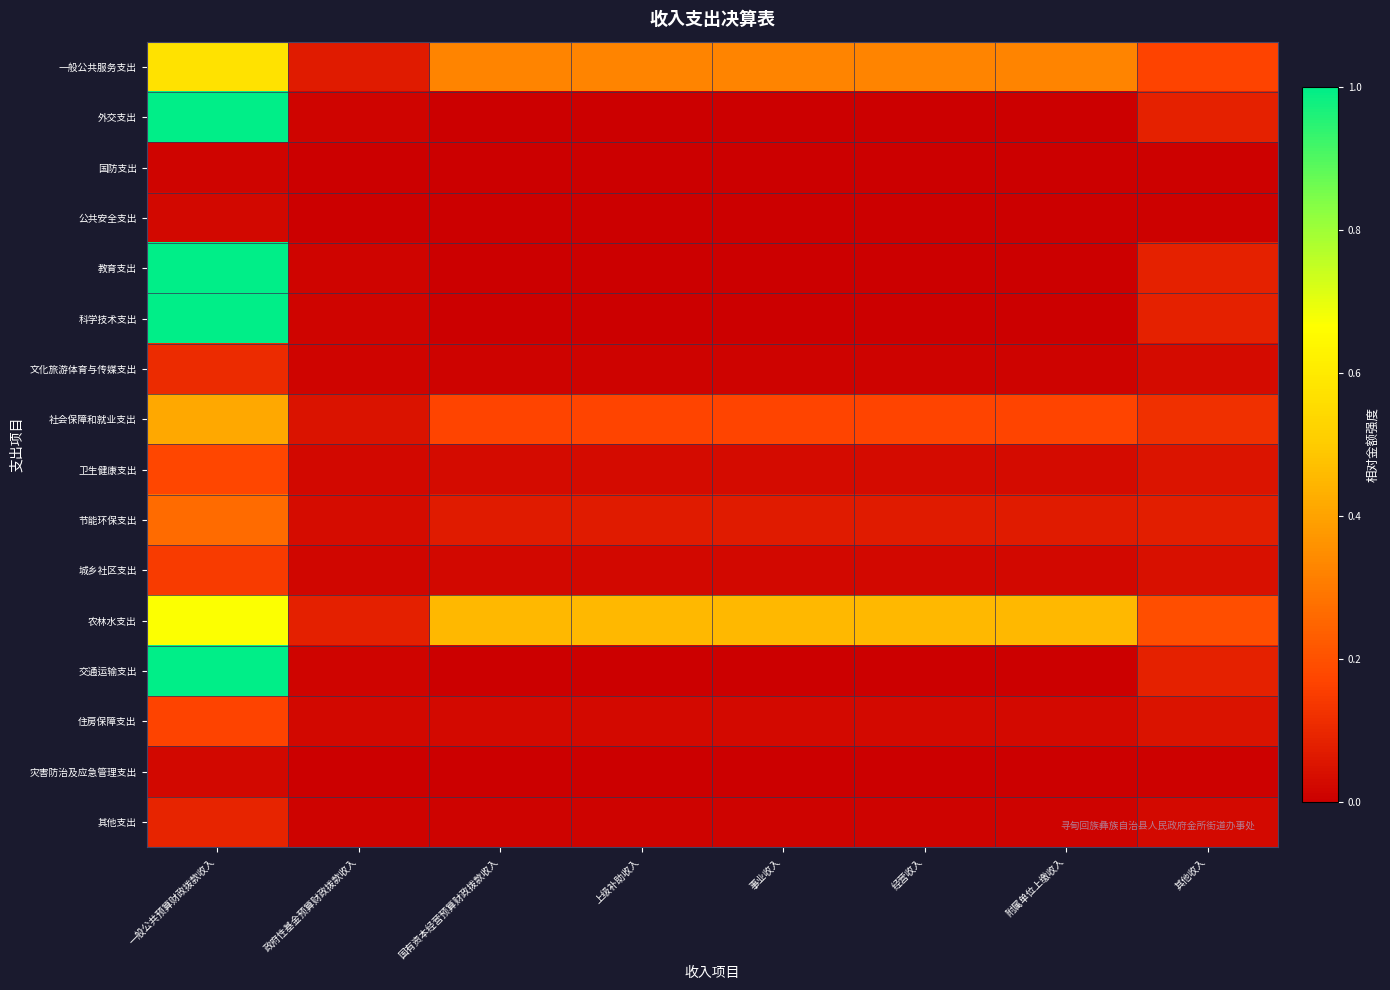

Count the number of categories in the chart.

8